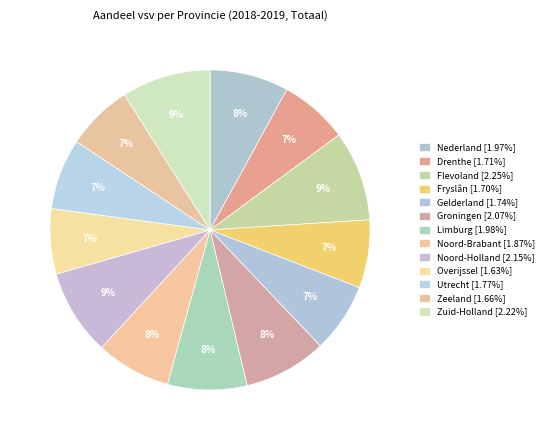

Rank the categories by value from lowest to highest.

Overijssel, Zeeland, Fryslân, Drenthe, Gelderland, Utrecht, Noord-Brabant, Nederland, Limburg, Groningen, Noord-Holland, Zuid-Holland, Flevoland